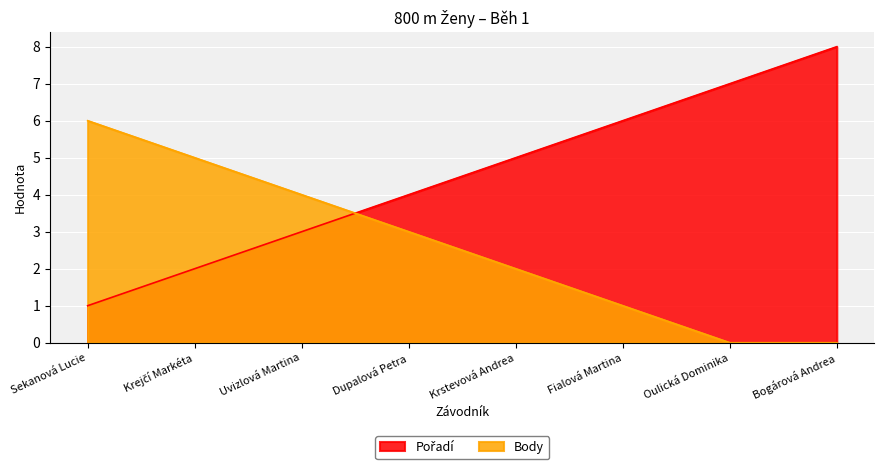

How many series are shown in this chart?

2